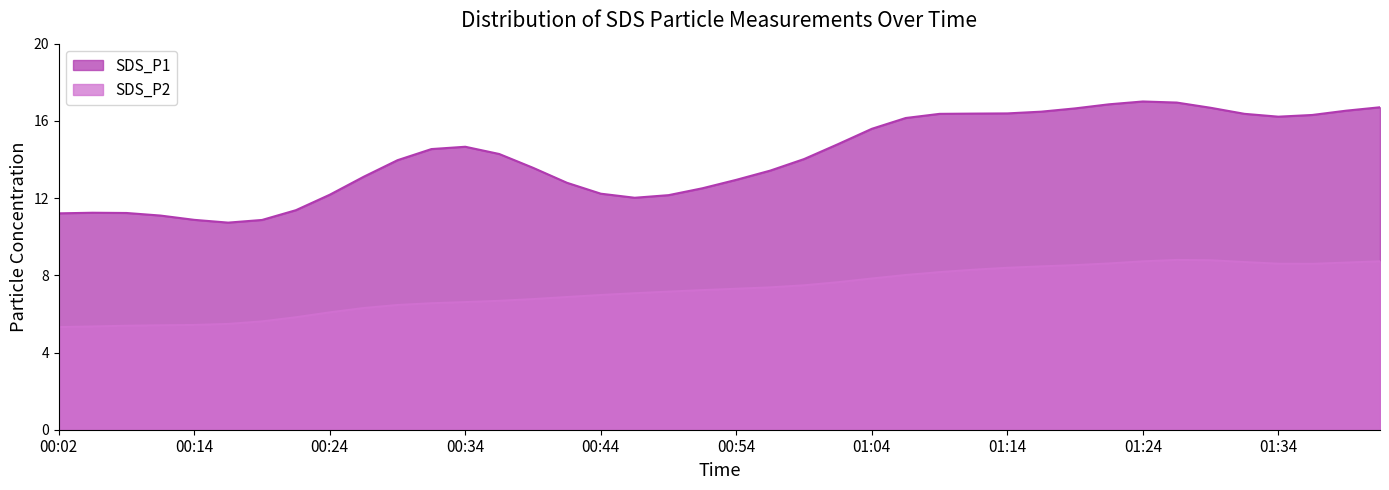

What is the difference between the maximum and minimum values in the SDS_P2 series?

3.5